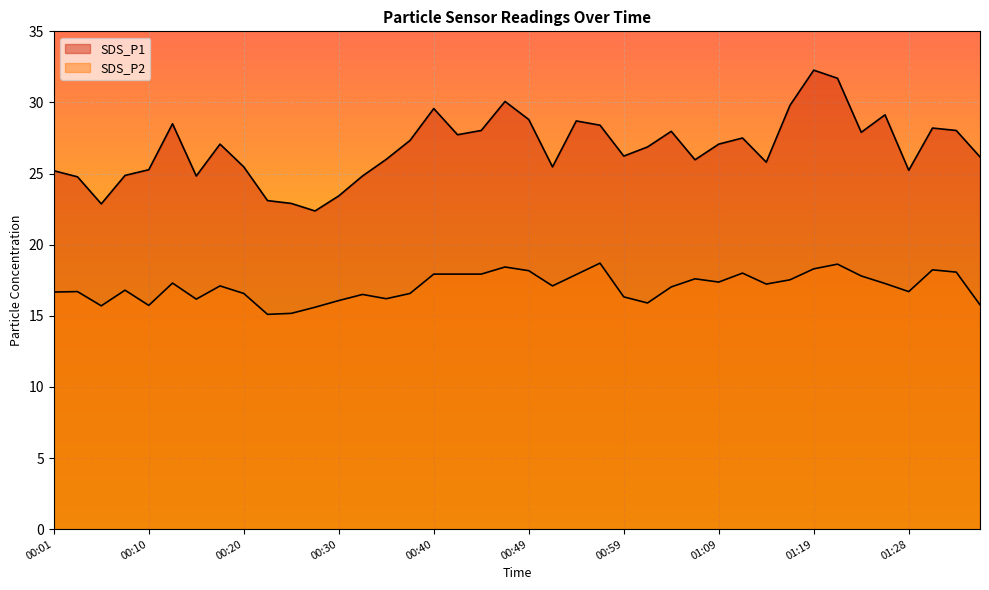

How many lines are shown in the chart?

2